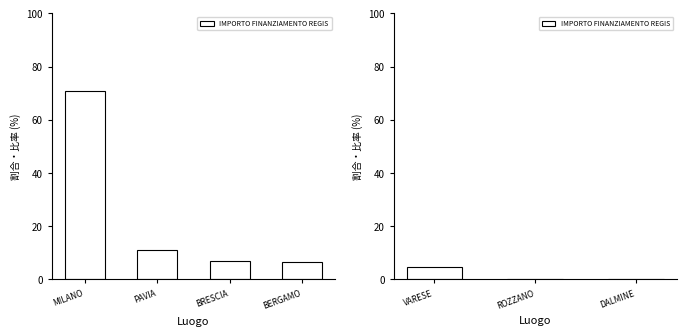

Are the bars grouped side by side (vs. stacked)?

No